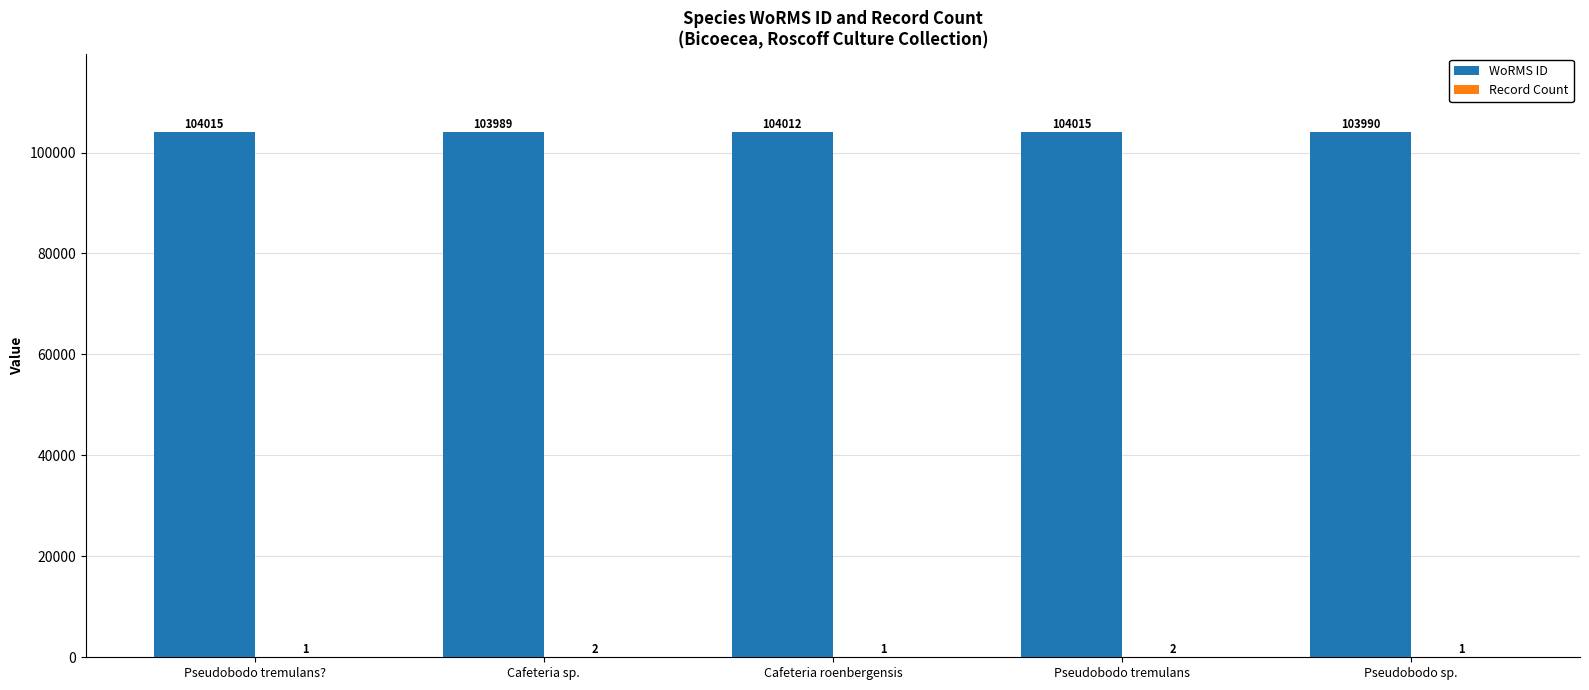

Which series has the largest total across all categories?

WoRMS ID